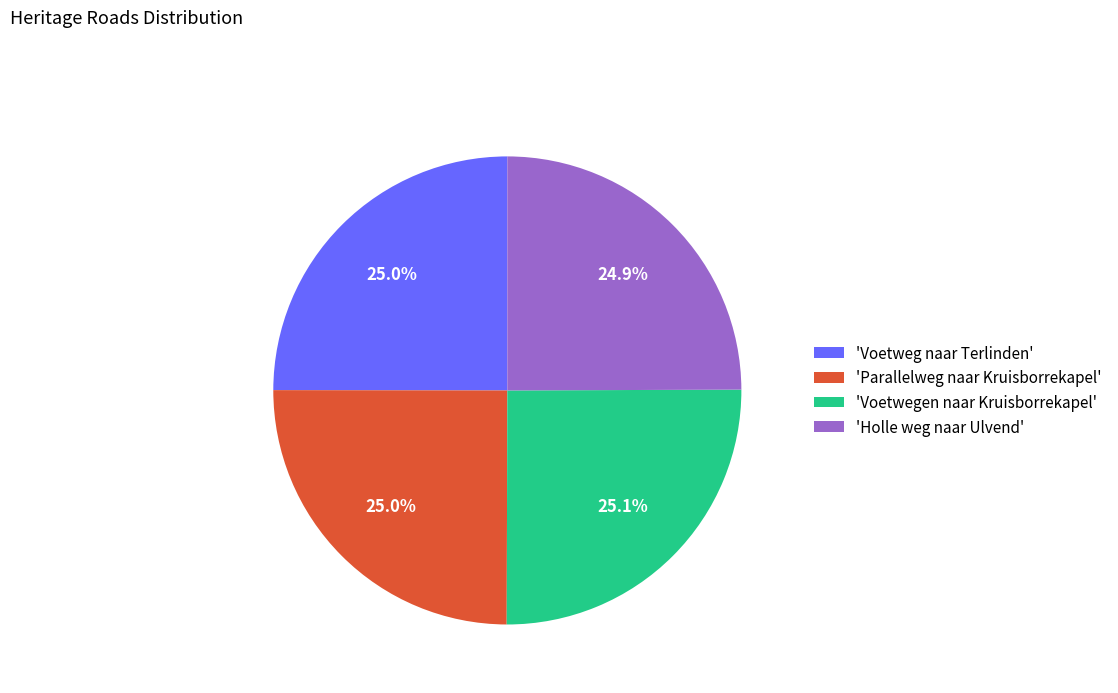

Does 'Holle weg naar Ulvend' represent more than half of the total?

No